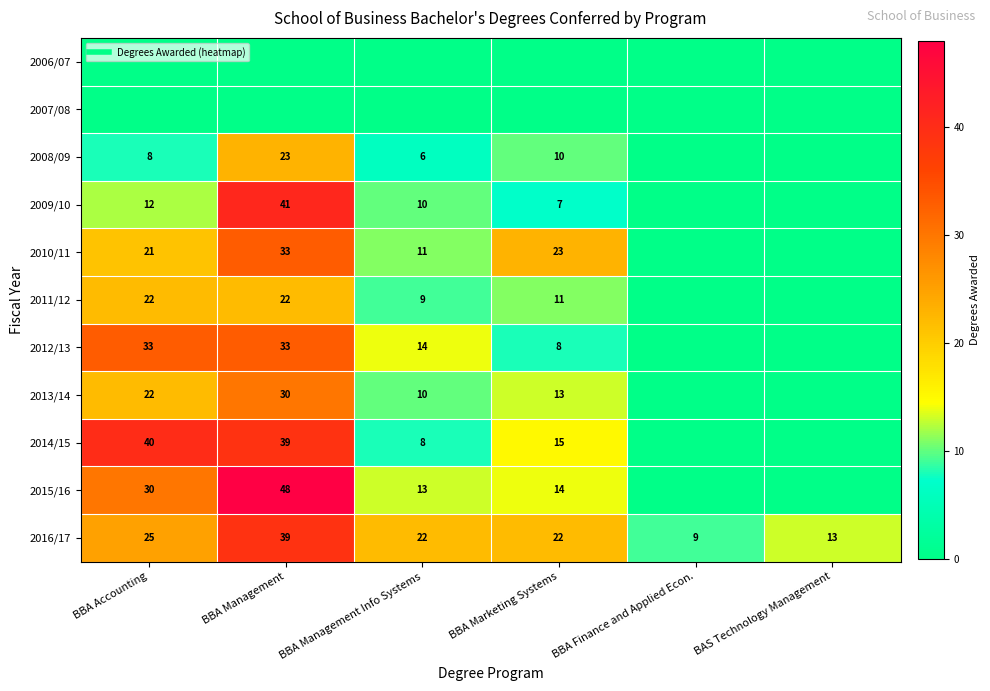

Which category has the lowest value in the 2008/09 series?

BBA Finance and Applied Econ.